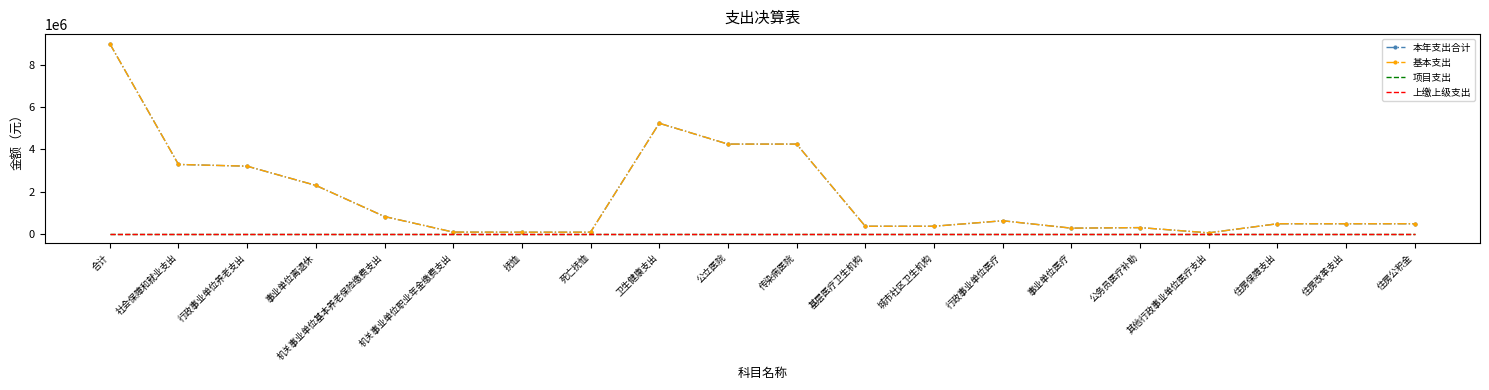

Reading right to left, list all the values displayed in this chart.

本年支出合计: 住房公积金=480556.0	住房改革支出=480556.0	住房保障支出=480556.0	其他行政事业单位医疗支出=51543.0	公务员医疗补助=298868.8	事业单位医疗=272317.4	行政事业单位医疗=622729.2	城市社区卫生机构=362845.7	基层医疗卫生机构=362845.7	传染病医院=4249004.1	公立医院=4249004.1	卫生健康支出=5234579.0	死亡抚恤=81986.7	抚恤=81986.7	机关事业单位职业年金缴费支出=86274.0	机关事业单位基本养老保险缴费支出=822703.0	事业单位离退休=2295219.9	行政事业单位养老支出=3204197.0	社会保障和就业支出=3286183.7	合计=9001318.7
基本支出: 住房公积金=480556.0	住房改革支出=480556.0	住房保障支出=480556.0	其他行政事业单位医疗支出=51543.0	公务员医疗补助=298868.8	事业单位医疗=272317.4	行政事业单位医疗=622729.2	城市社区卫生机构=362845.7	基层医疗卫生机构=362845.7	传染病医院=4249004.1	公立医院=4249004.1	卫生健康支出=5234579.0	死亡抚恤=81986.7	抚恤=81986.7	机关事业单位职业年金缴费支出=86274.0	机关事业单位基本养老保险缴费支出=822703.0	事业单位离退休=2295219.9	行政事业单位养老支出=3204197.0	社会保障和就业支出=3286183.7	合计=9001318.7
项目支出: 住房公积金=0.0	住房改革支出=0.0	住房保障支出=0.0	其他行政事业单位医疗支出=0.0	公务员医疗补助=0.0	事业单位医疗=0.0	行政事业单位医疗=0.0	城市社区卫生机构=0.0	基层医疗卫生机构=0.0	传染病医院=0.0	公立医院=0.0	卫生健康支出=0.0	死亡抚恤=0.0	抚恤=0.0	机关事业单位职业年金缴费支出=0.0	机关事业单位基本养老保险缴费支出=0.0	事业单位离退休=0.0	行政事业单位养老支出=0.0	社会保障和就业支出=0.0	合计=0.0
上缴上级支出: 住房公积金=0.0	住房改革支出=0.0	住房保障支出=0.0	其他行政事业单位医疗支出=0.0	公务员医疗补助=0.0	事业单位医疗=0.0	行政事业单位医疗=0.0	城市社区卫生机构=0.0	基层医疗卫生机构=0.0	传染病医院=0.0	公立医院=0.0	卫生健康支出=0.0	死亡抚恤=0.0	抚恤=0.0	机关事业单位职业年金缴费支出=0.0	机关事业单位基本养老保险缴费支出=0.0	事业单位离退休=0.0	行政事业单位养老支出=0.0	社会保障和就业支出=0.0	合计=0.0